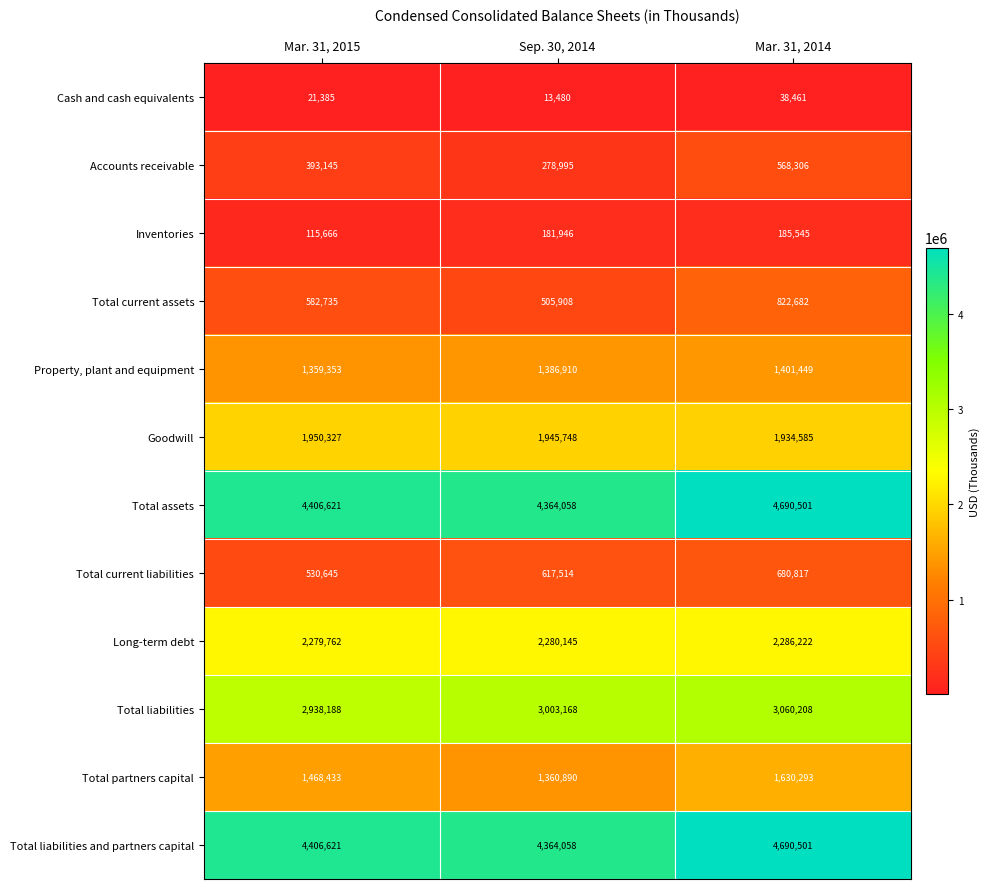

Which label corresponds to the largest value in the chart?

Mar. 31, 2014